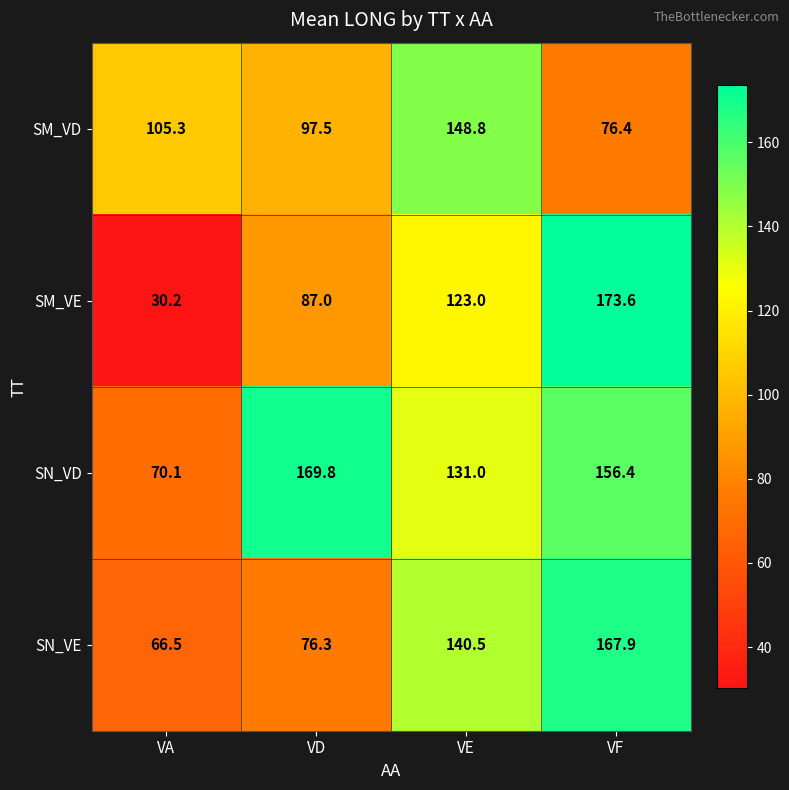

Which label corresponds to the largest value in the chart?

VF